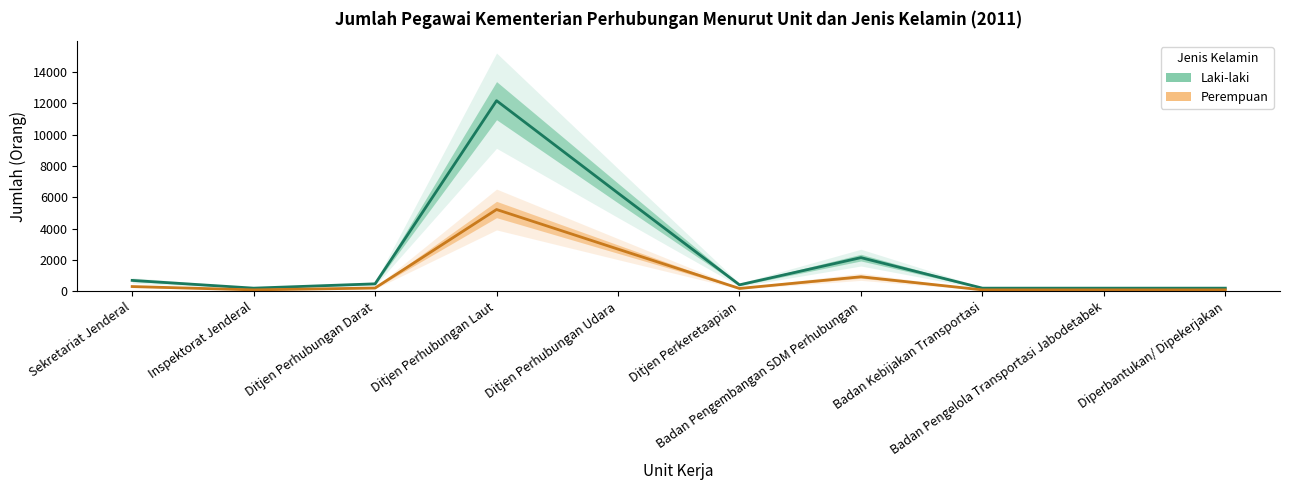

At which category does Perempuan reach its first local valley?

Inspektorat Jenderal